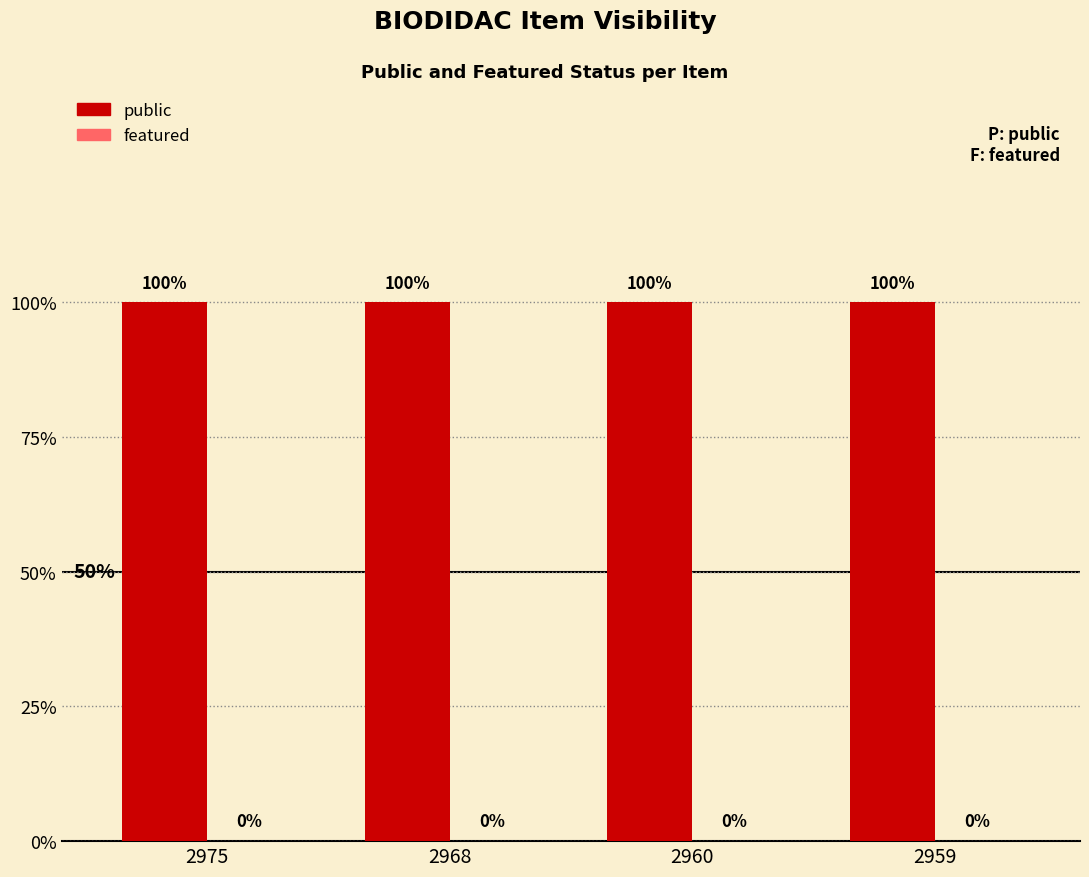

Which series changed the most between 2960 and 2959?

public